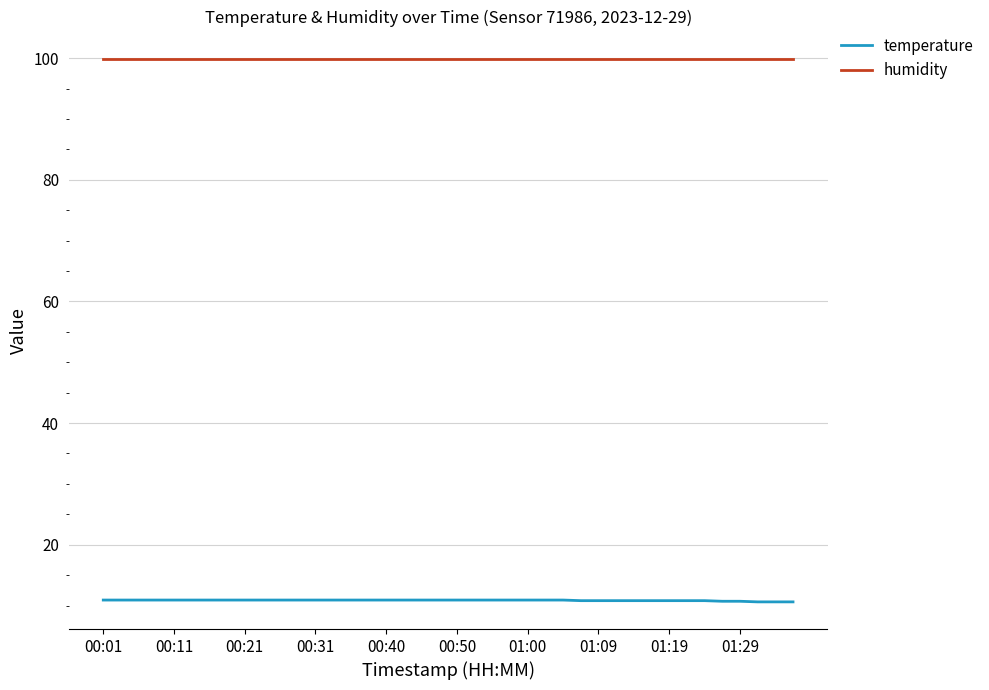

How many lines are shown in the chart?

2